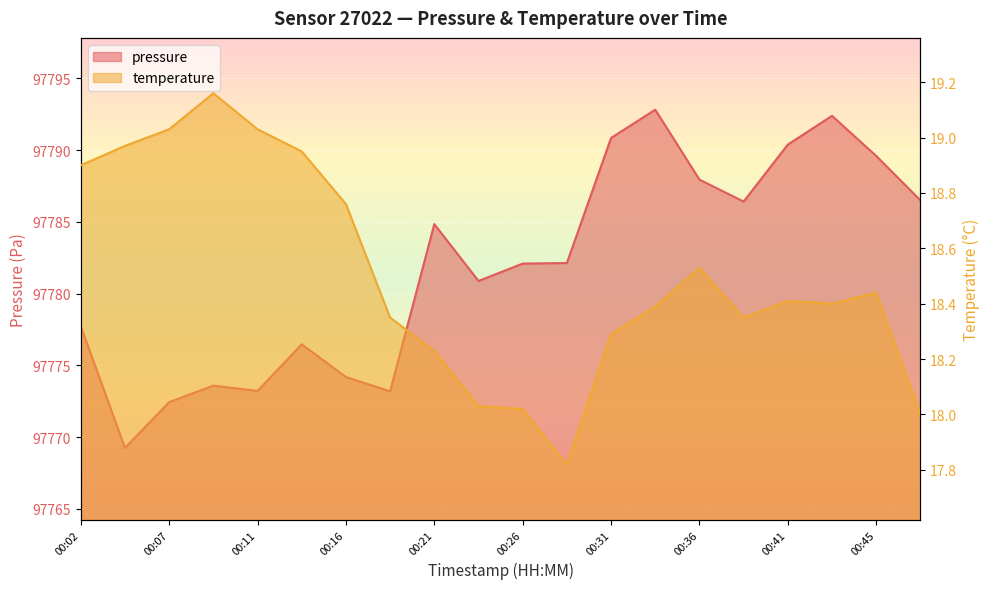

Which label corresponds to the smallest value in the chart?

00:28